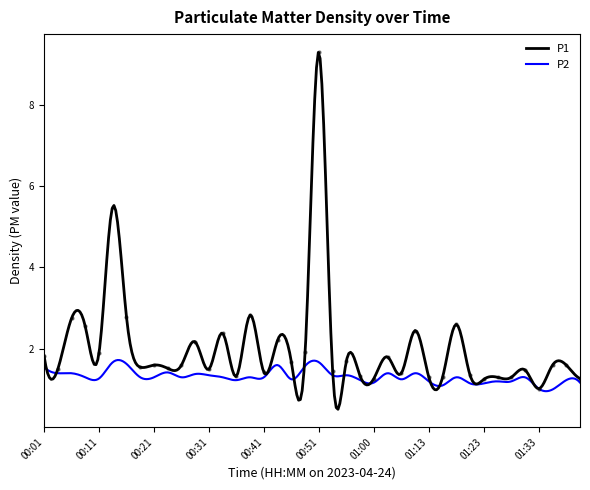

List the labels in order of value, largest first.

00:51, 00:14, 00:38, 00:16, 00:06, 01:18, 00:09, 01:08, 00:33, 00:43, 00:28, 00:48, 00:11, 00:01, 01:03, 00:56, 00:46, 00:21, 00:26, 01:35, 01:37, 00:19, 00:24, 00:04, 00:31, 01:30, 00:53, 00:41, 01:05, 01:20, 00:36, 00:58, 01:13, 01:15, 01:25, 01:28, 01:00, 01:40, 01:23, 01:33